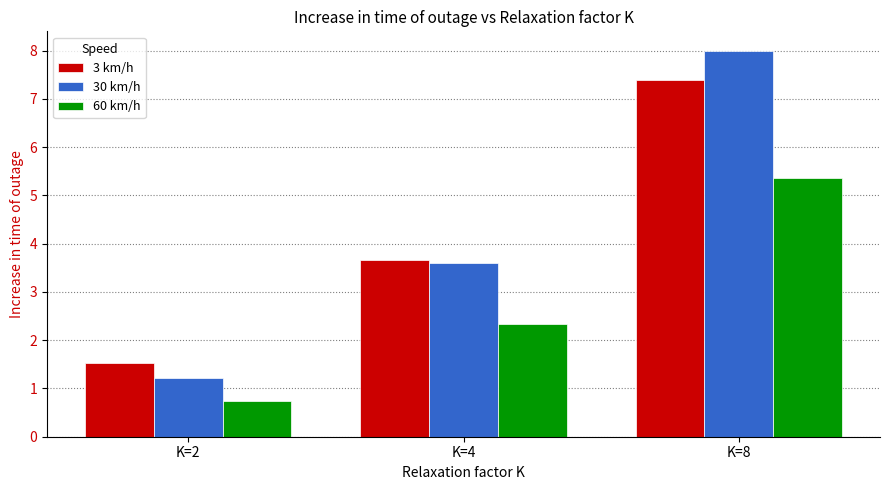

Which series has the largest range (max minus min)?

30 km/h